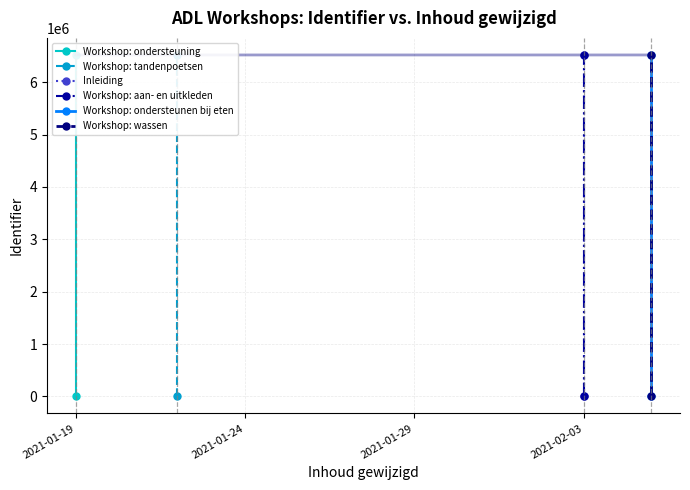

What is the greatest value displayed?

6521201